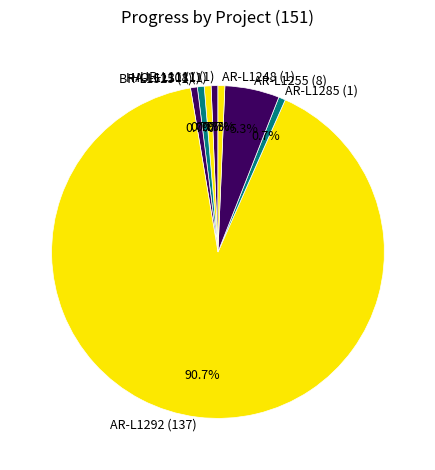

What is the ratio of the value at AR-L1255 (8) to the value at AR-L1248 (1)?

8.0